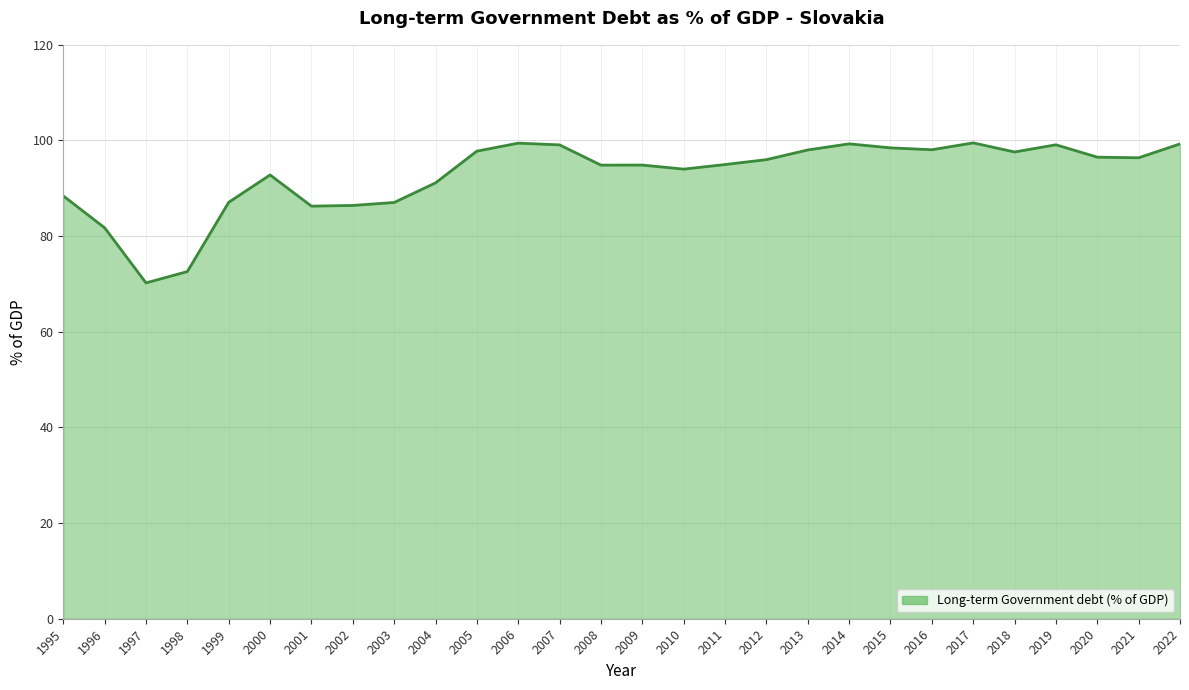

How many lines are shown in the chart?

1